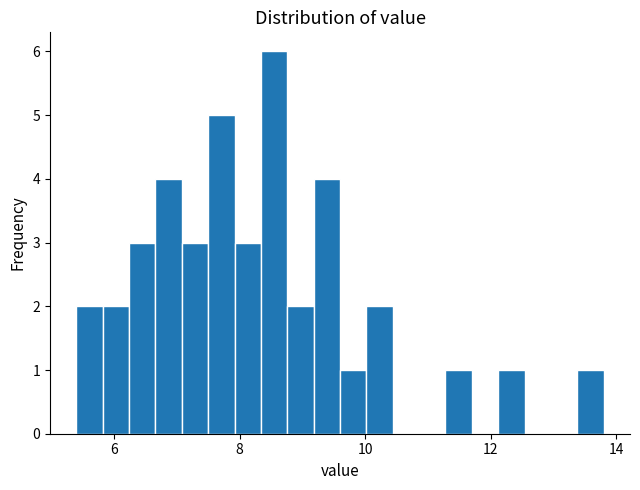

Around what value on the x-axis is the tallest bar? Give the approximate position of its centre, as read against the axis.

8.6